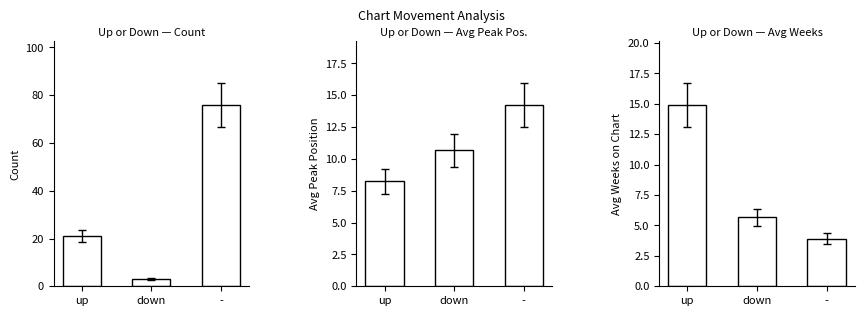

What is the value of the Avg Peak Position bar at the 2nd from the left?

10.7